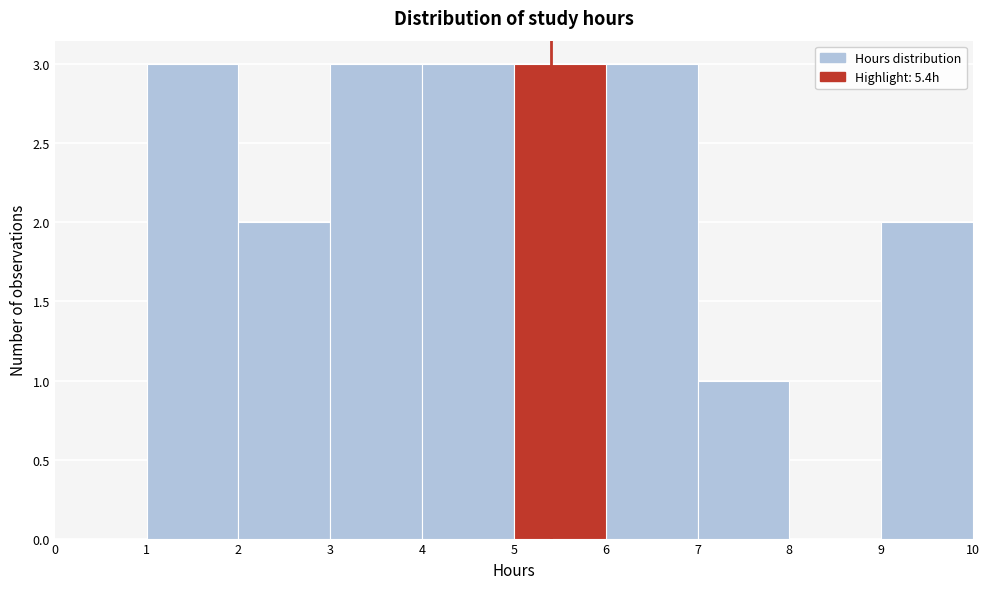

Reading left to right, transcribe this chart: for each bar, give the range it covers on the x-axis and its height. The values are not printed on the chart, so give them approximately, as read against the axis.

0 to 1: 0
1 to 2: 3
2 to 3: 2
3 to 4: 3
4 to 5: 3
5 to 6: 3
6 to 7: 3
7 to 8: 1
8 to 9: 0
9 to 10: 2